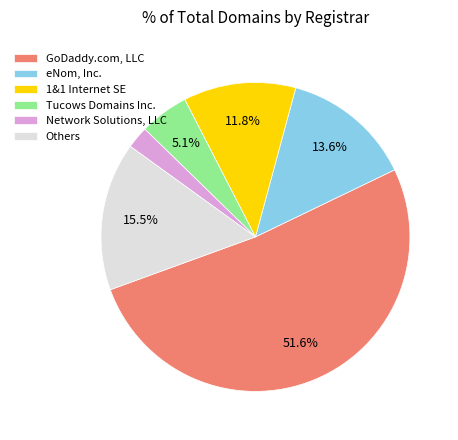

Rank the categories by value from lowest to highest.

Network Solutions, LLC, Tucows Domains Inc., 1&1 Internet SE, eNom, Inc., Others, GoDaddy.com, LLC